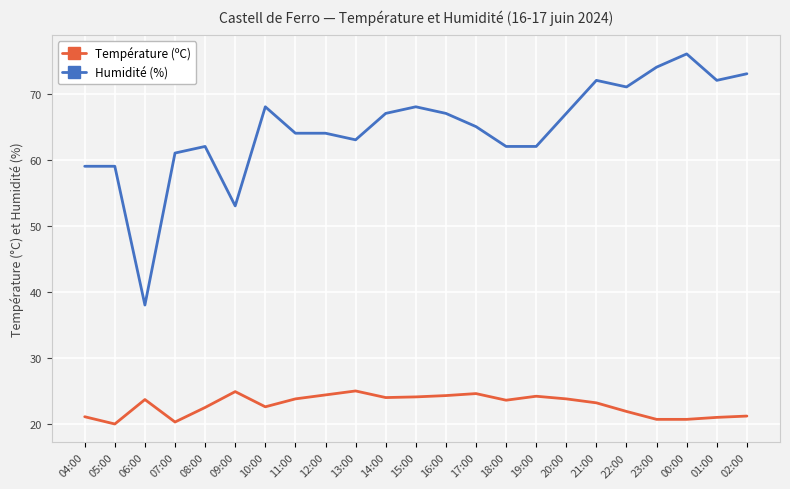

What is the difference between the highest and lowest values at 23:00?

53.3